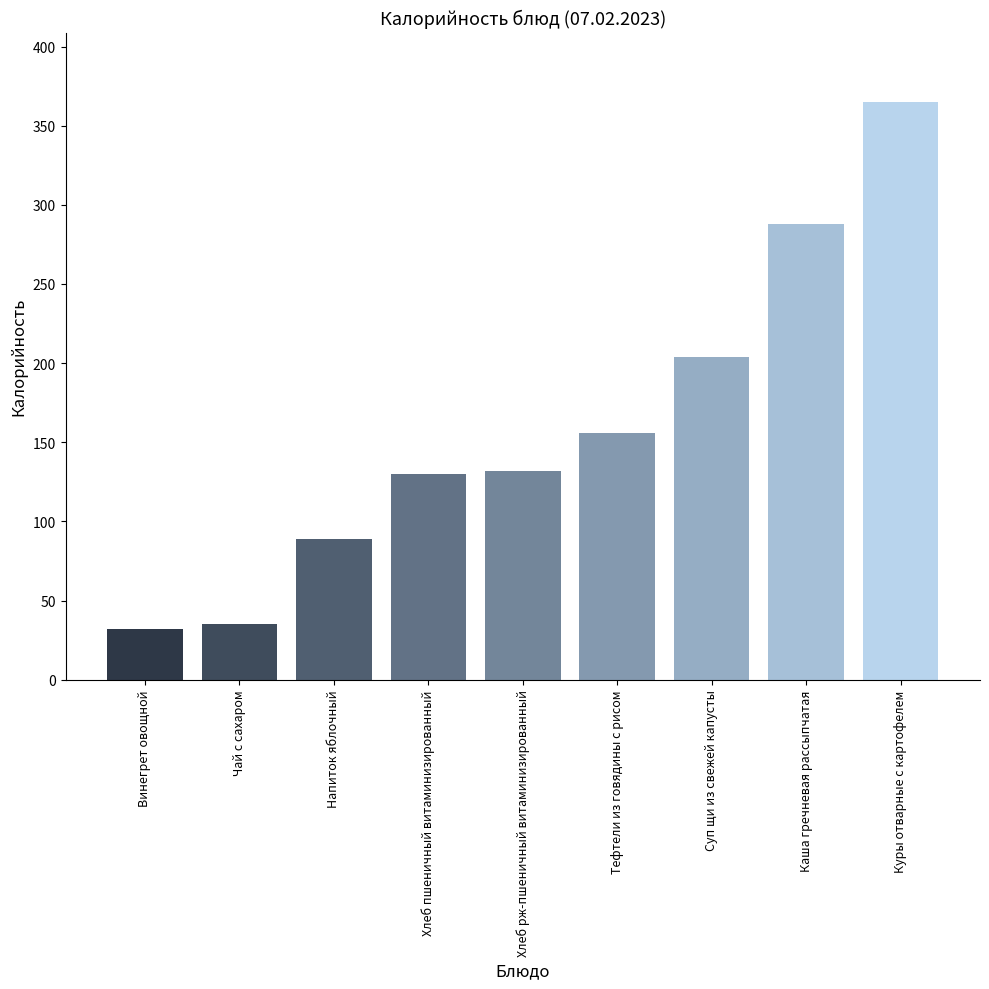

The value at Куры отварные с картофелем is 365. True or false?

True